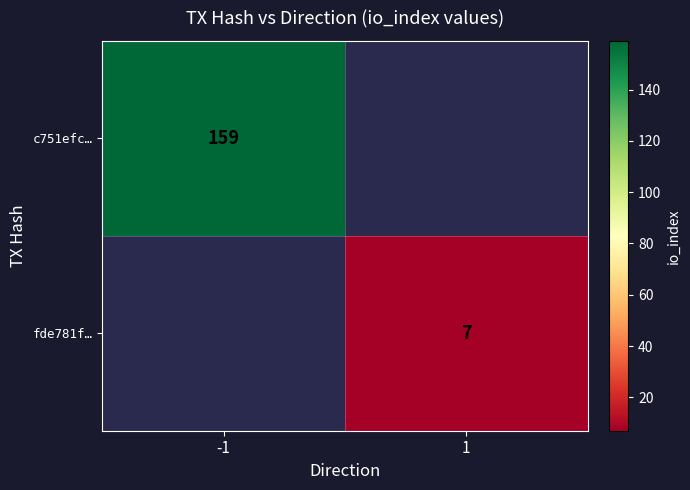

The c751efc… series shows 159 at -1. True or false?

True